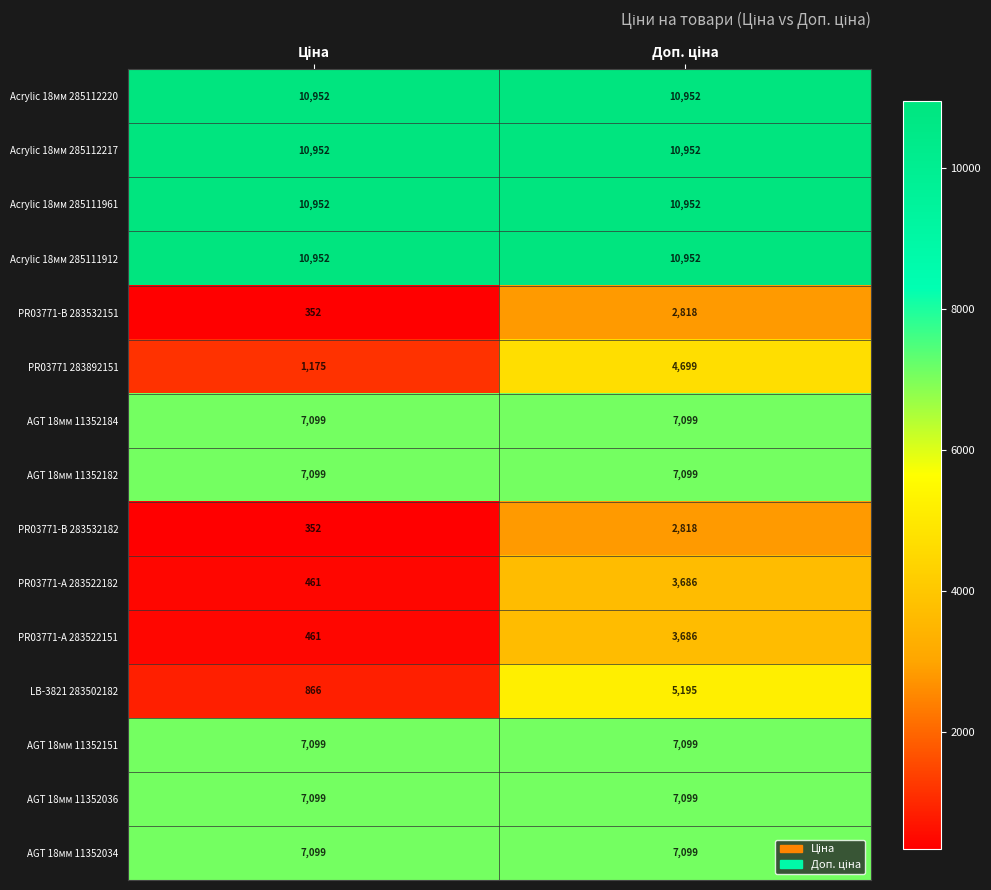

What is the difference between the maximum and minimum values in the PR03771 283892151 series?

3524